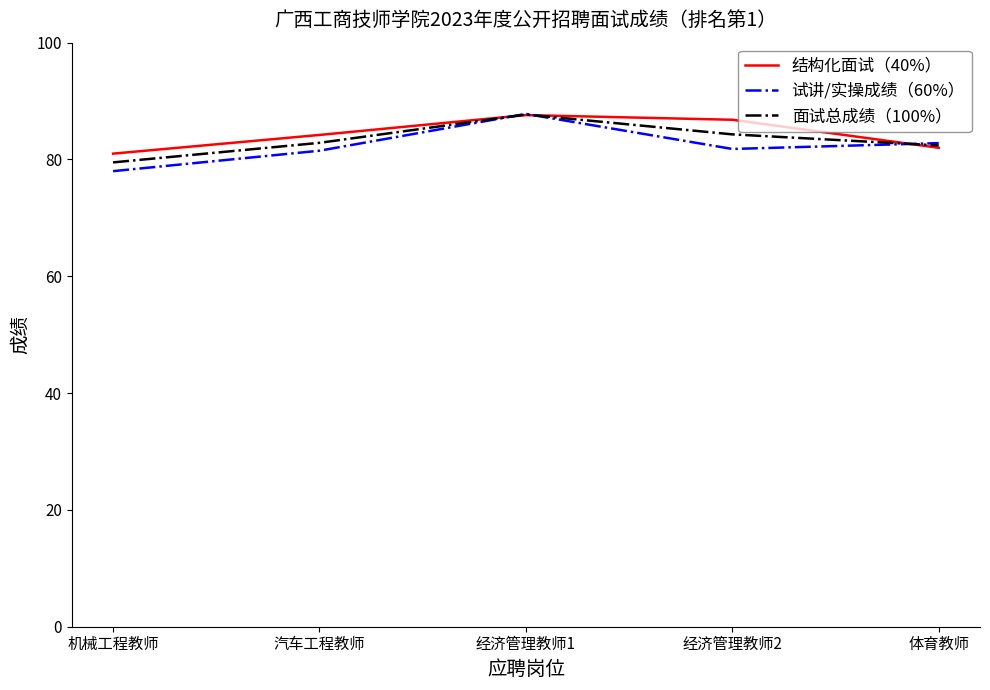

Is this an area chart (filled region under the line)?

No